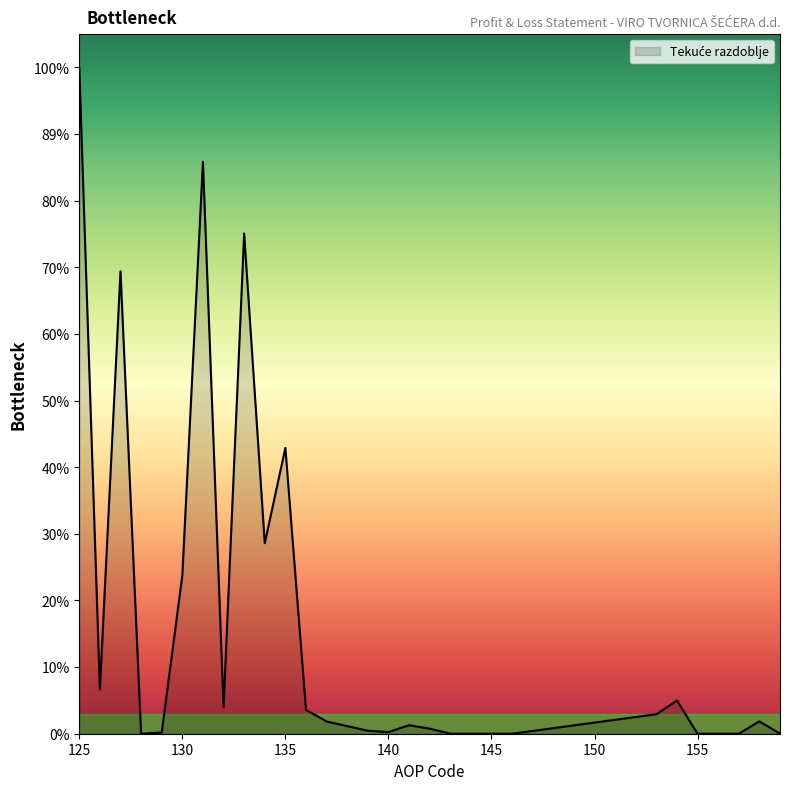

Does the chart have visible grid lines?

No